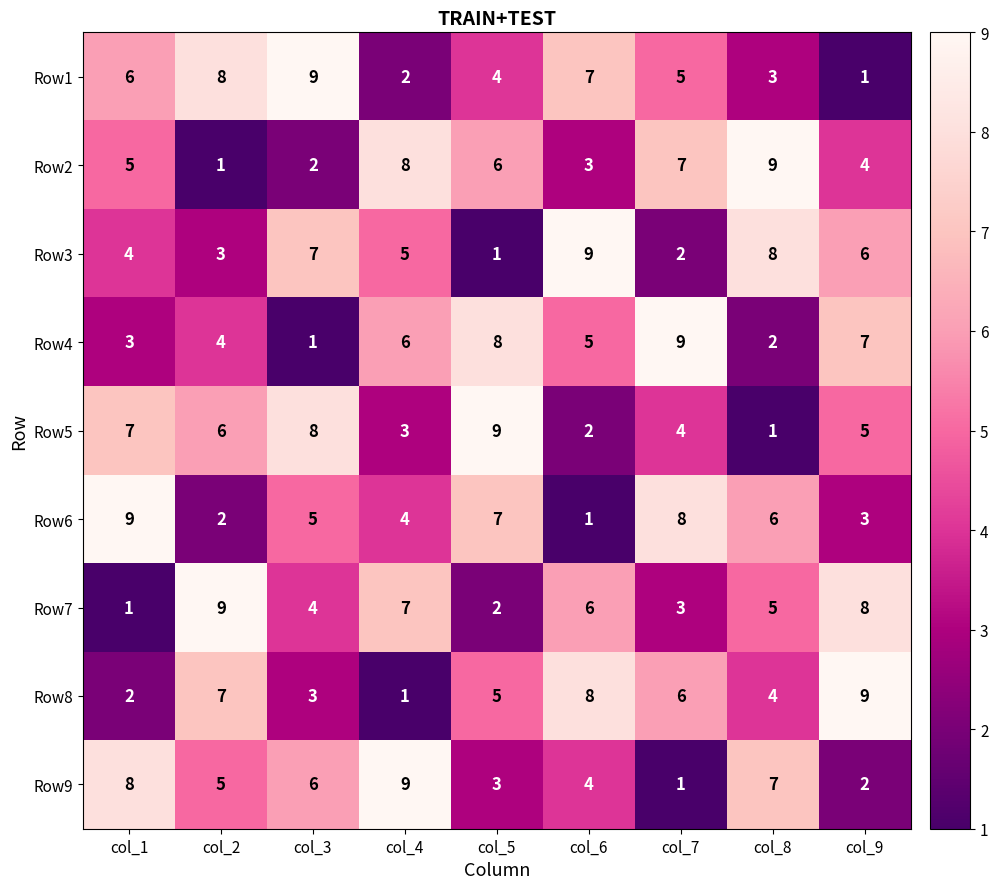

How many distinct data groups are displayed?

9